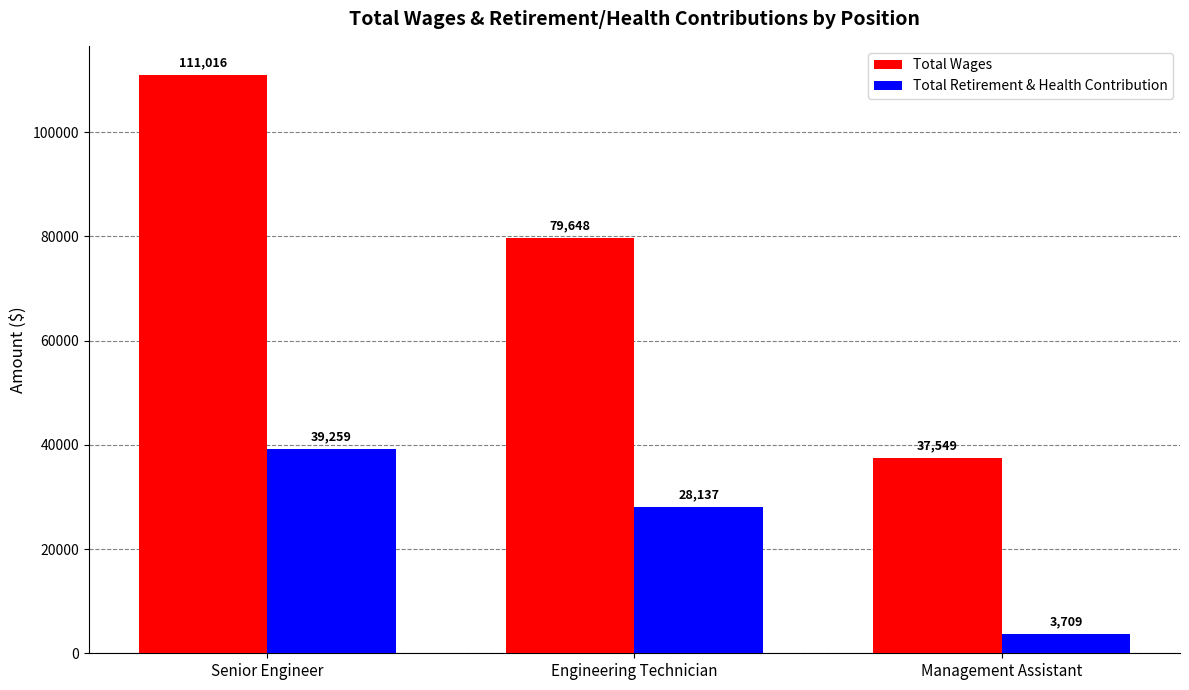

What is the difference between the maximum and second lowest values in the Total Wages series?

31368